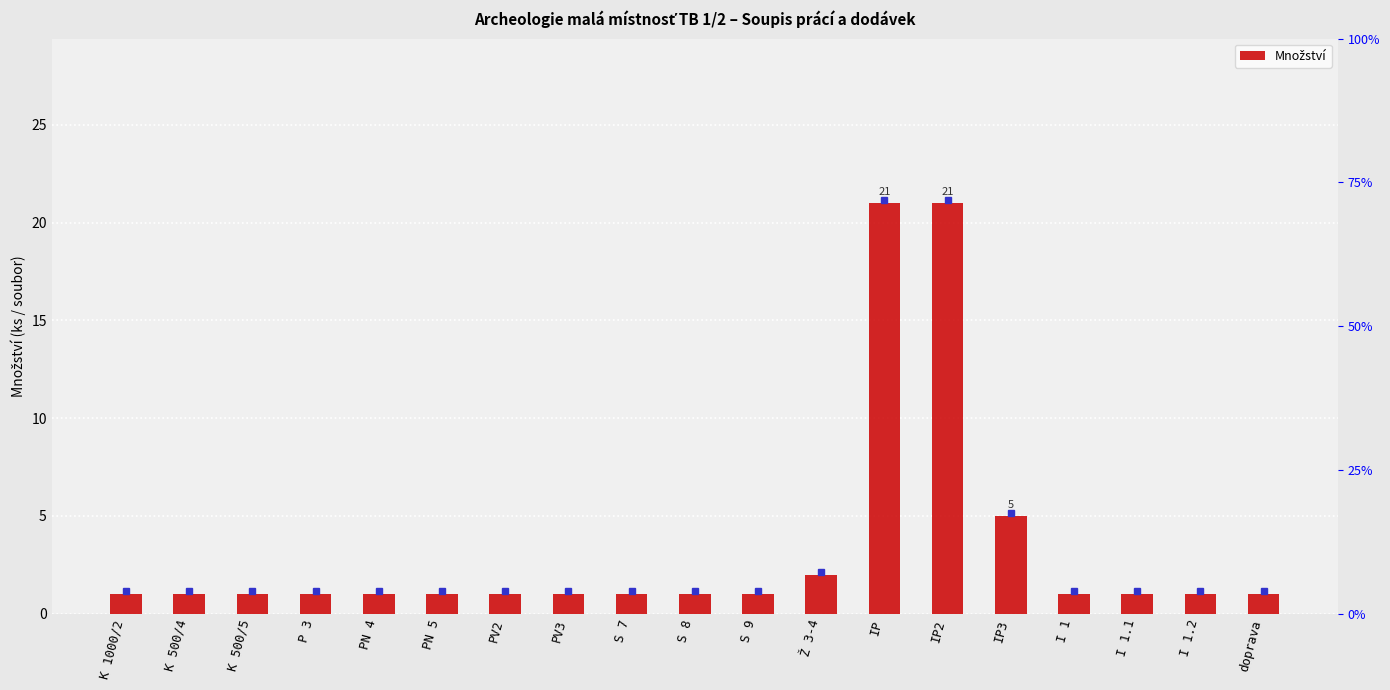

Which has a higher value, S 7 or S 9?

S 7